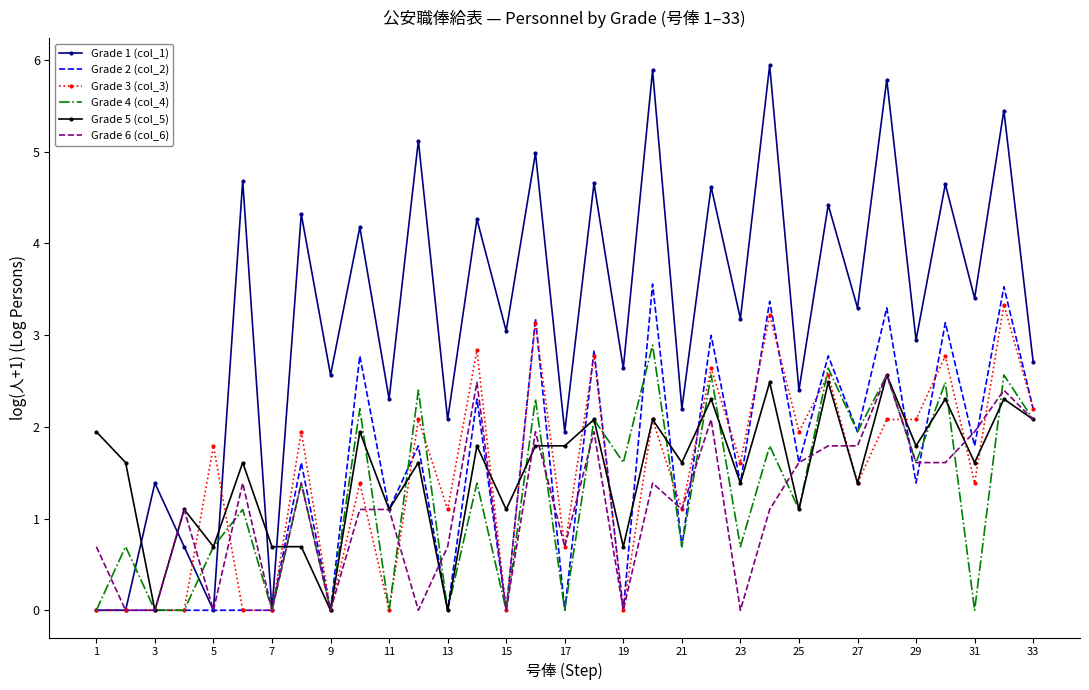

After their last crossing, which series has the higher values: Grade 5 (col_5) or Grade 1 (col_1)?

Grade 1 (col_1)